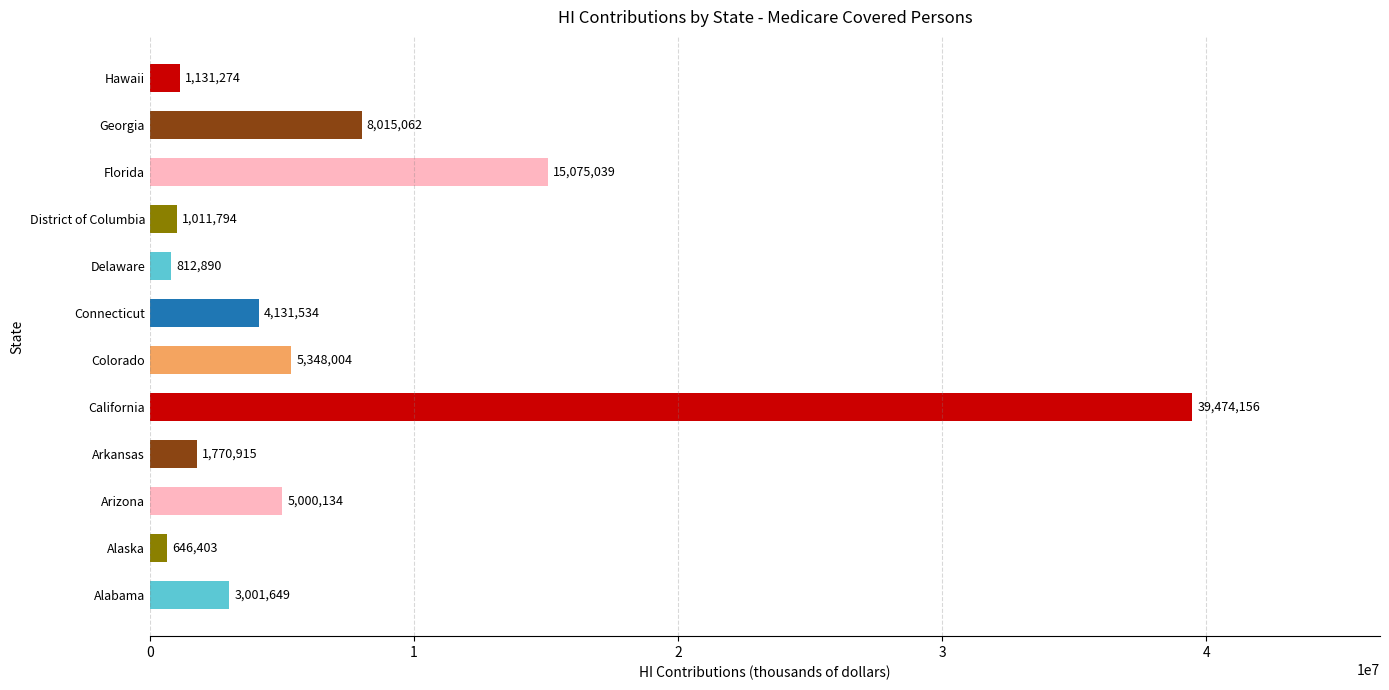

What is the minimum value shown in the chart?

646403